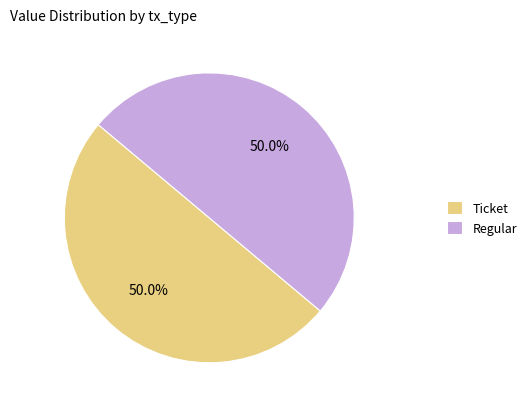

What is the ratio of the value at Regular to the value at Ticket?

1.0